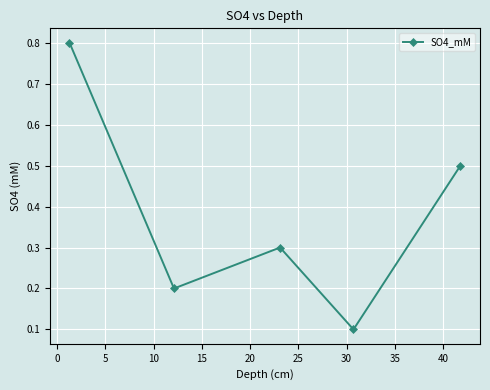

Count the values in the range 0 to 1.

5